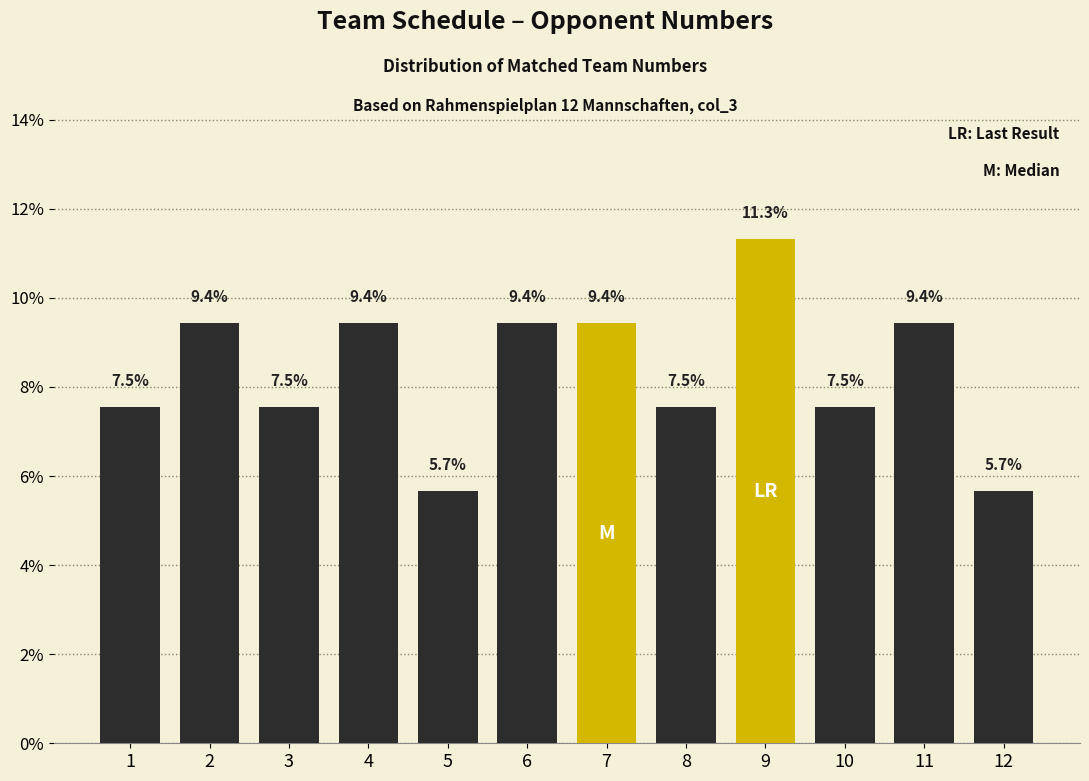

Reading left to right, what are all the values shown in this chart?

7.5	9.4	7.5	9.4	5.7	9.4	9.4	7.5	11.3	7.5	9.4	5.7